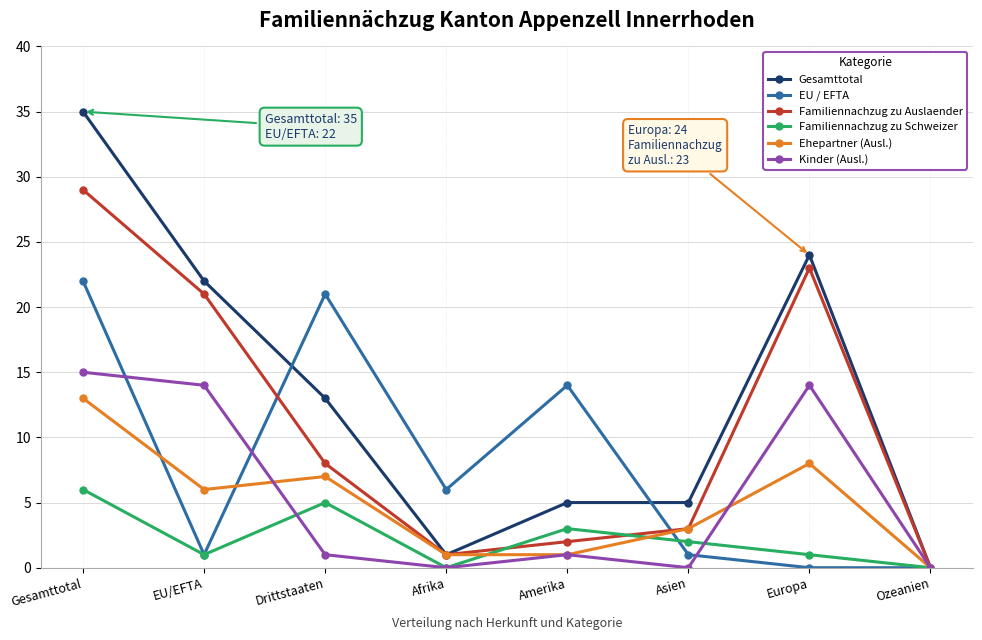

What is the approximate value of EU / EFTA at Asien?

1